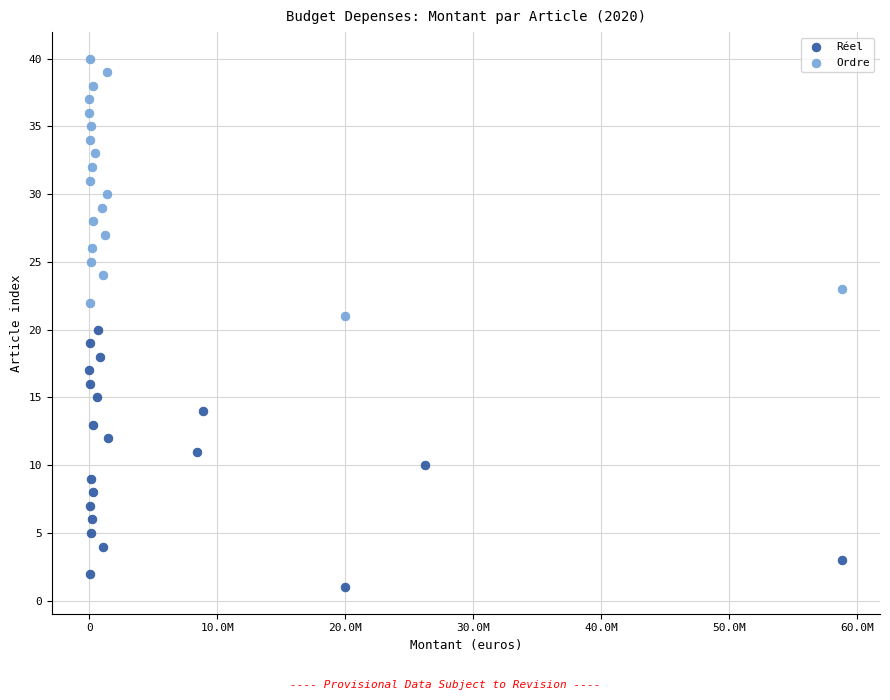

What are all the series names shown in the legend?

Réel, Ordre